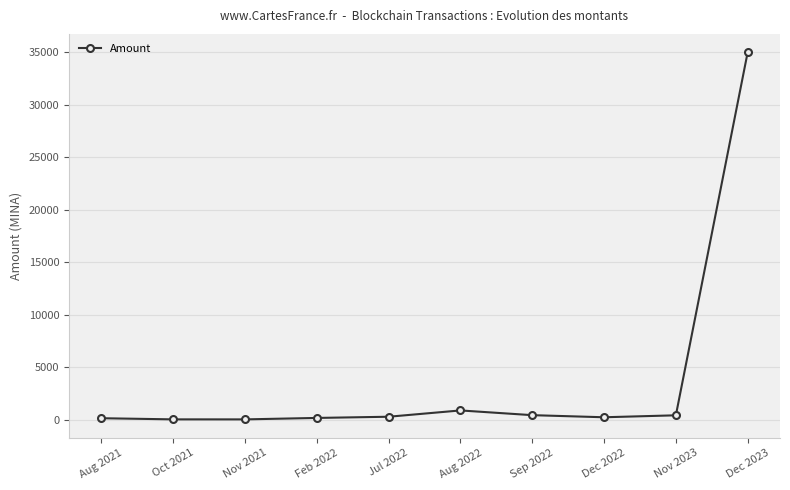

Where is the data nearest to the value 17523?

Aug 2022